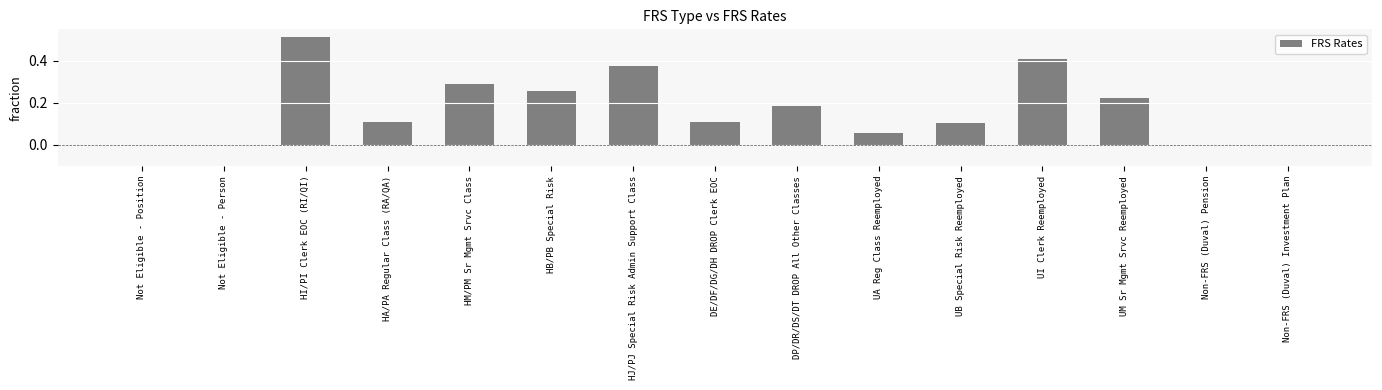

What is the sum of all values?

2.6